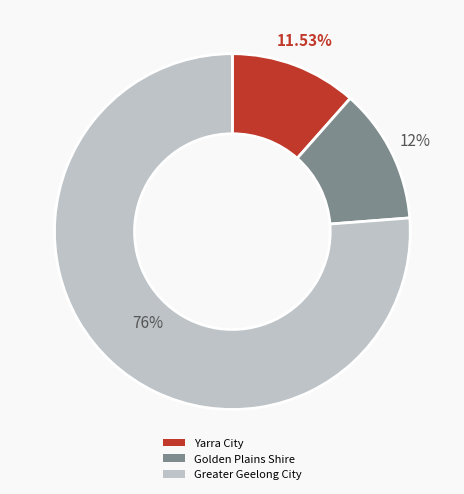

Do Yarra City and Greater Geelong City together represent more than half of the pie?

Yes